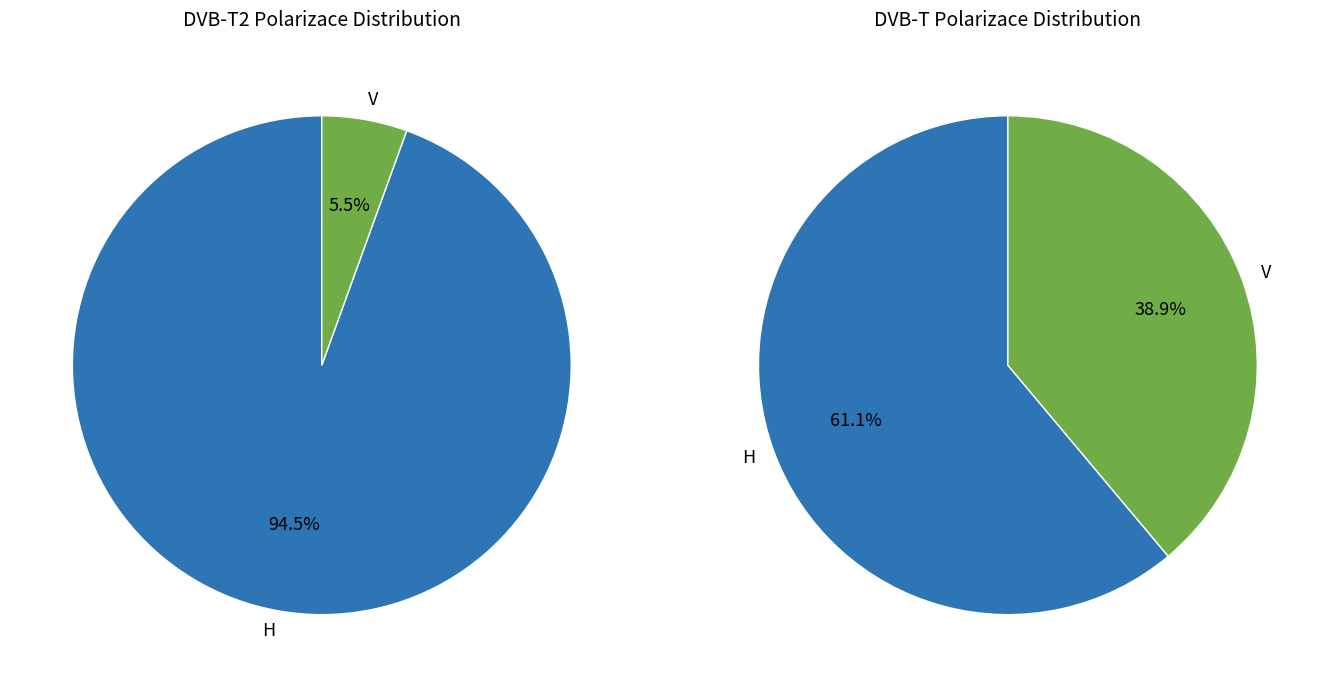

How many segments does this pie chart have?

2